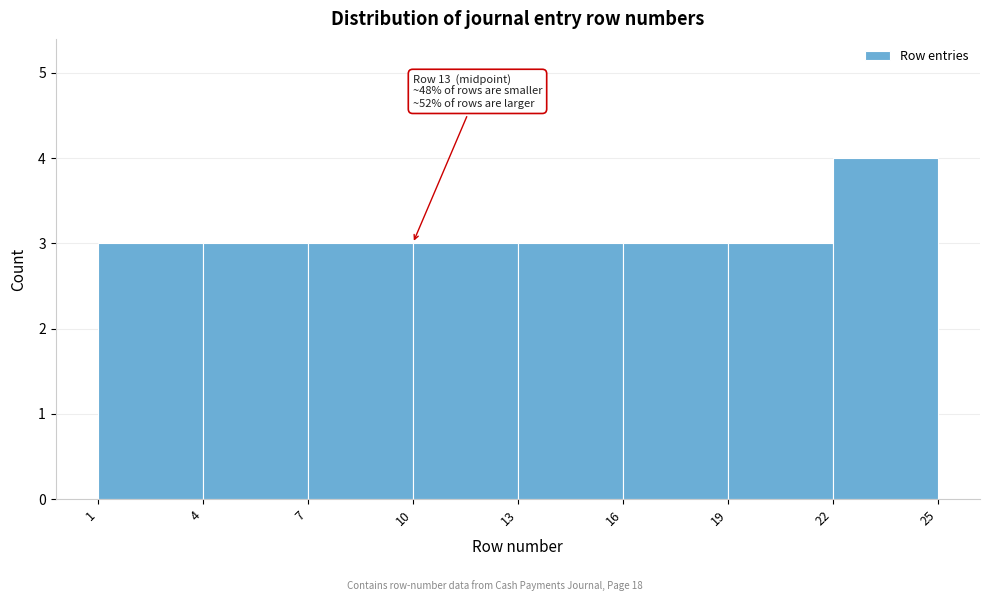

Over which range of the x-axis is the bar tallest?

22 to 25